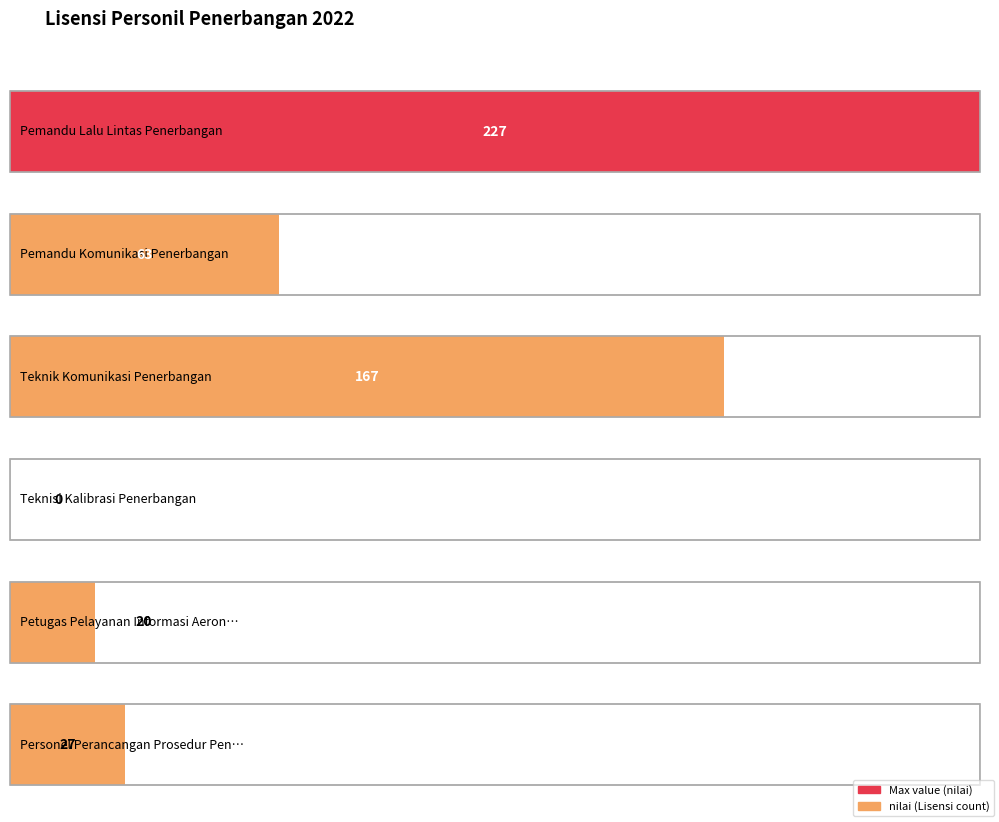

Where is the data nearest to the value 113?

Pemandu Komunikasi Penerbangan